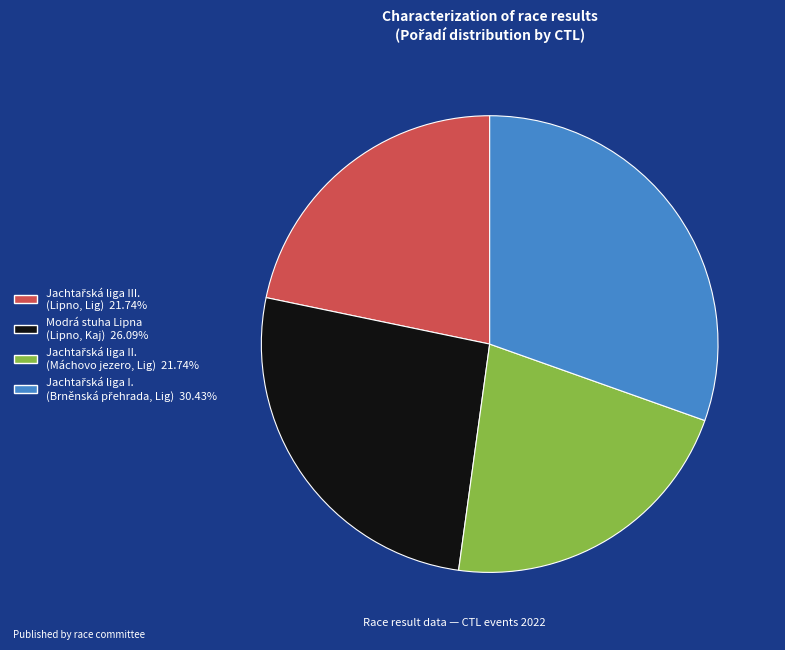

Is there a majority slice in this chart?

No